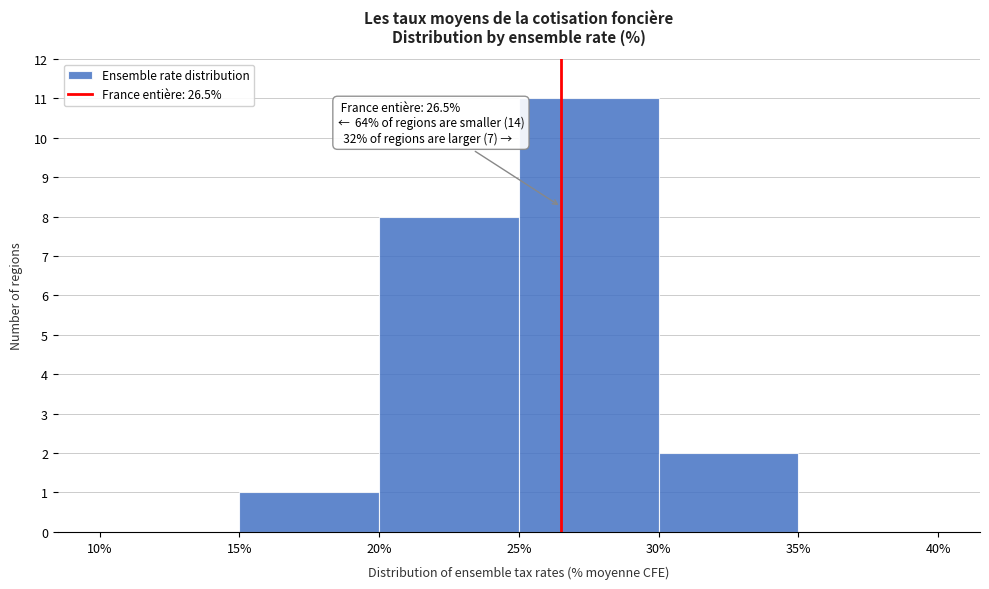

Over which range of the x-axis is the bar tallest?

25% to 30%